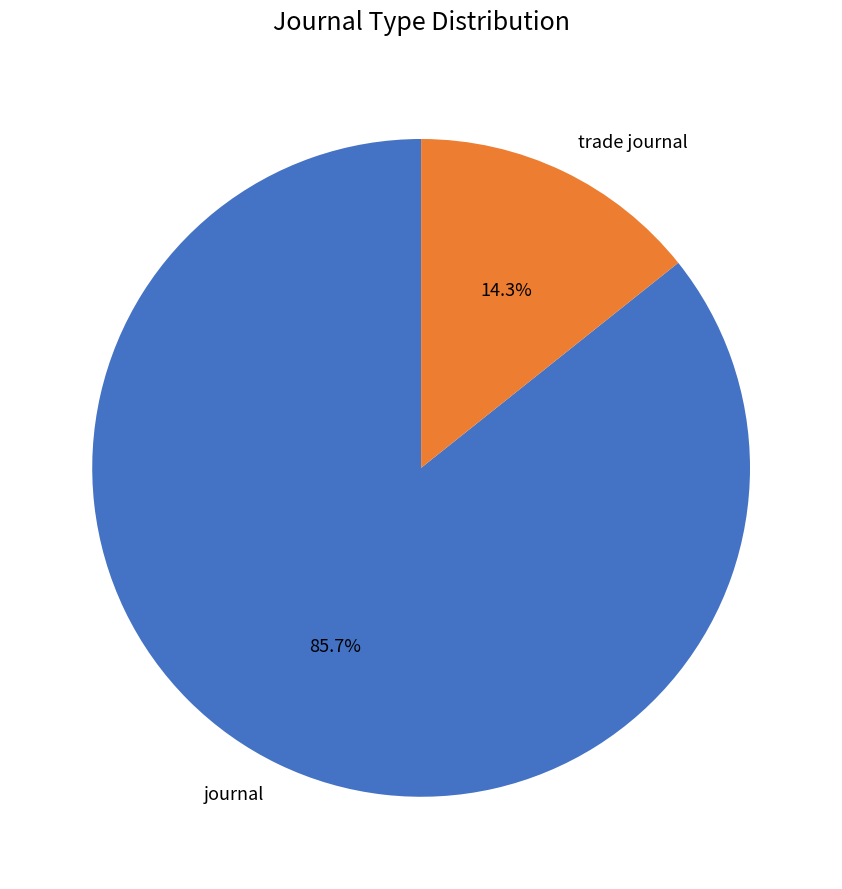

Rank the categories by value from lowest to highest.

trade journal, journal